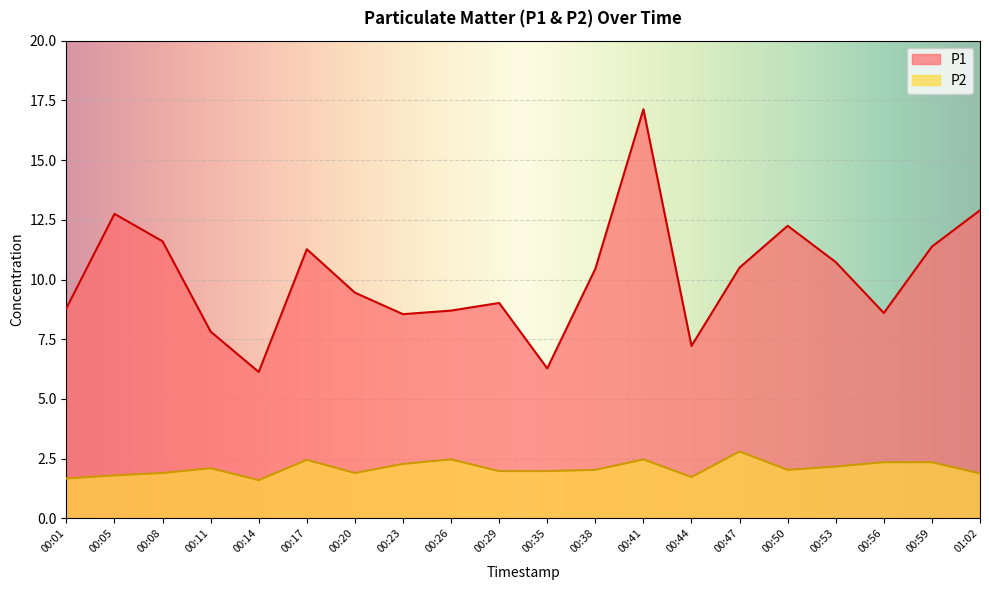

What position from the right is 00:14?

16